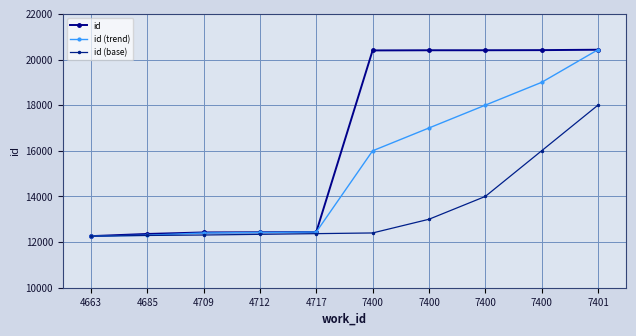

How many data points does each series have?

10